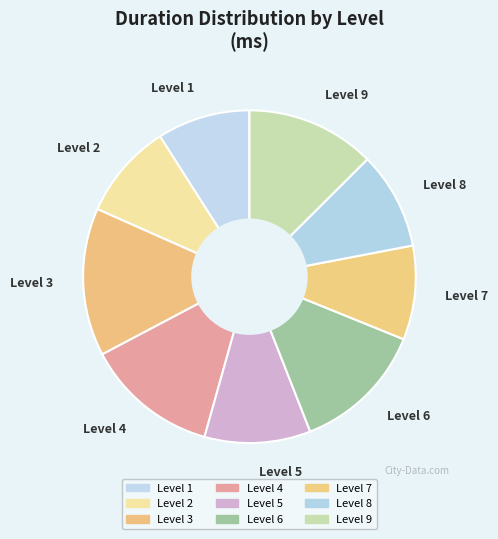

Approximately how many times larger is the value at Level 3 compared to Level 7?

1.6